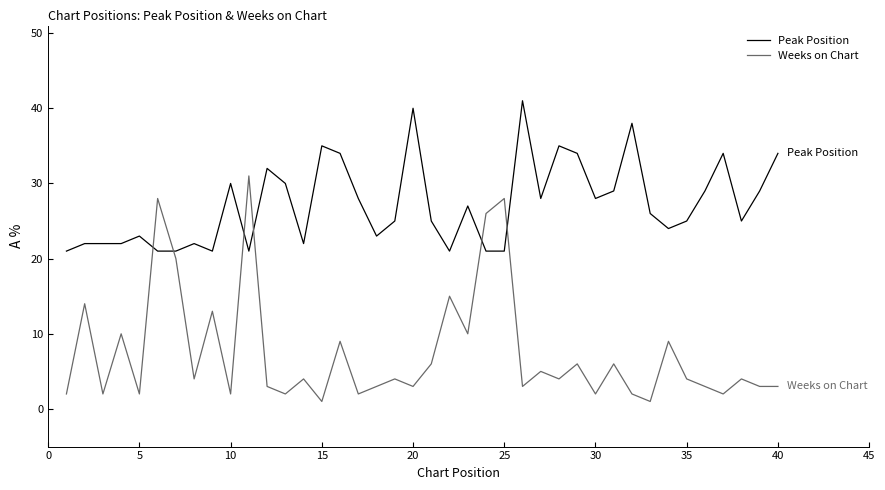

True or false: Peak Position and Weeks on Chart intersect in this chart.

True